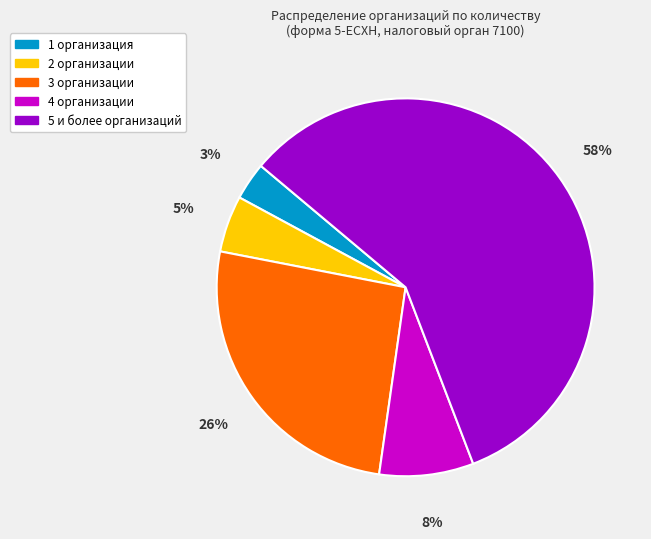

The 1 организация slice represents 3% of the pie. True or false?

True